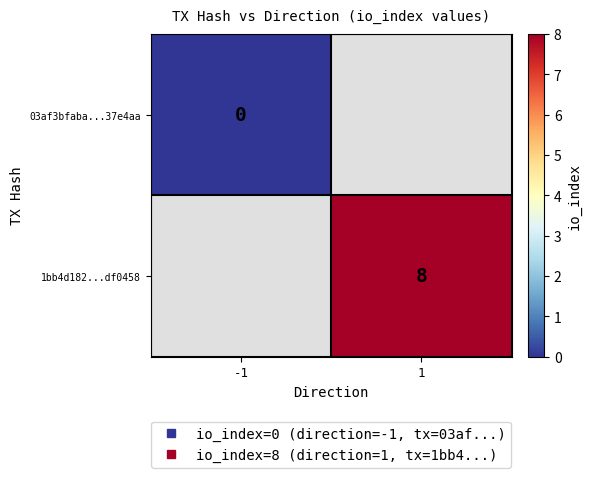

At how many categories does at least one series exceed 2?

1